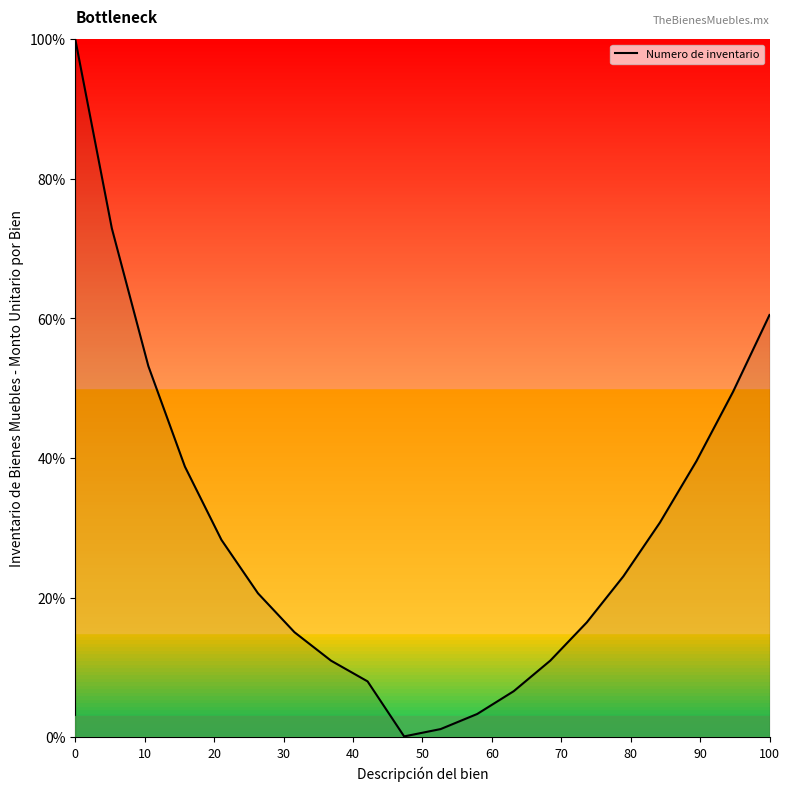

How many series are shown in this chart?

1